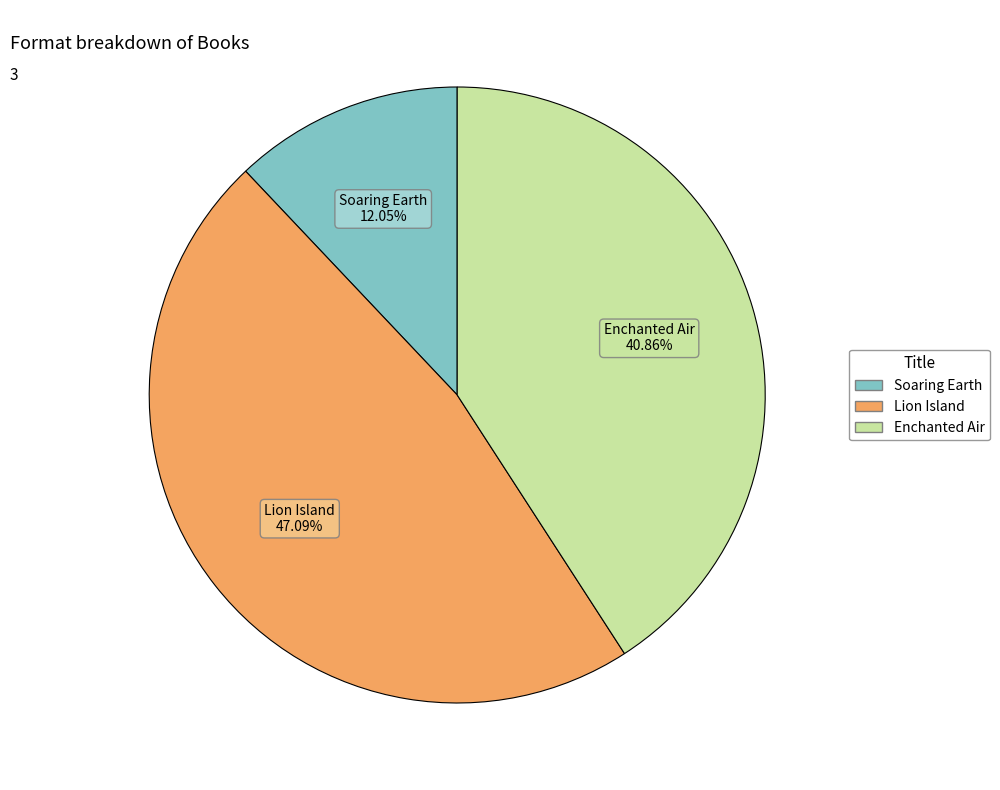

Is there any slice that represents more than half of the pie?

No